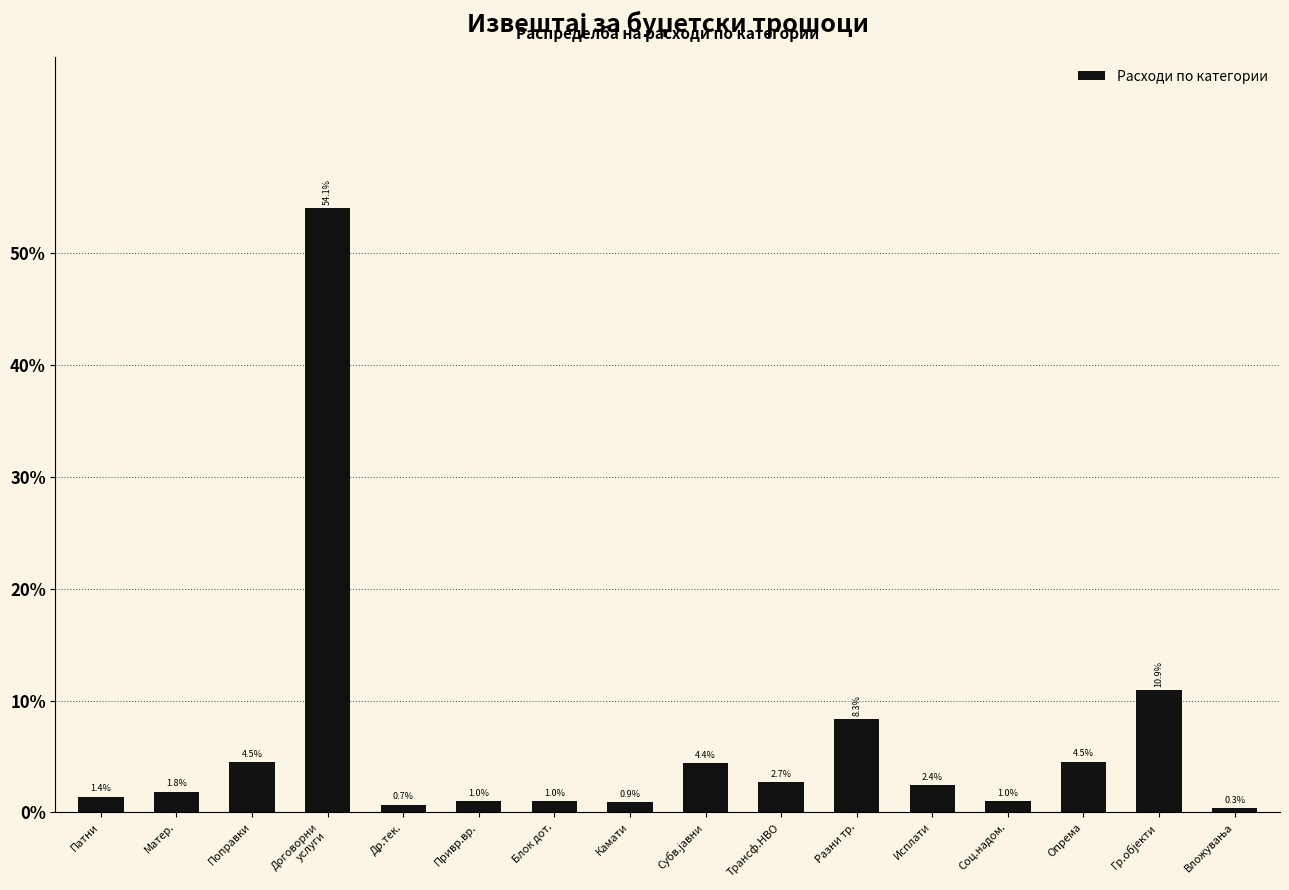

Reading left to right, list all the values displayed in this chart.

1.4	1.8	4.5	54.1	0.7	1.0	1.0	0.9	4.4	2.7	8.3	2.4	1.0	4.5	10.9	0.3